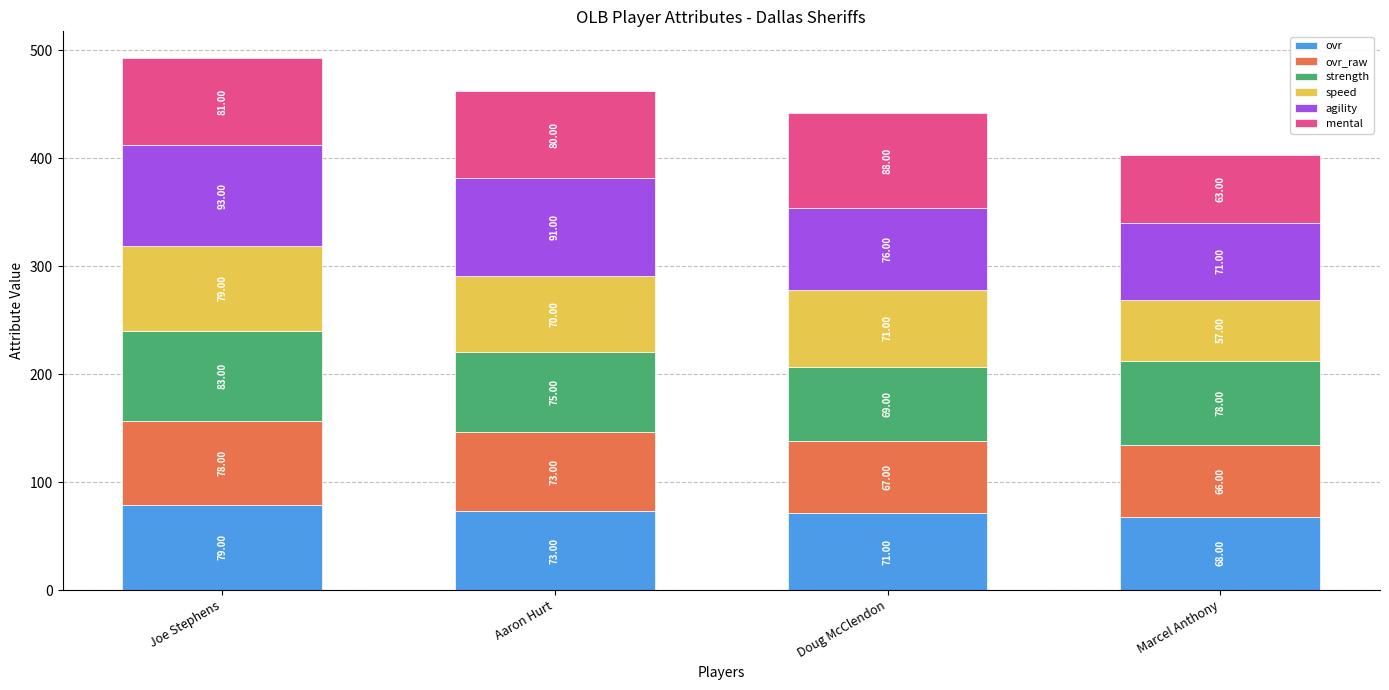

Which category has the lowest value in the ovr series?

Marcel Anthony